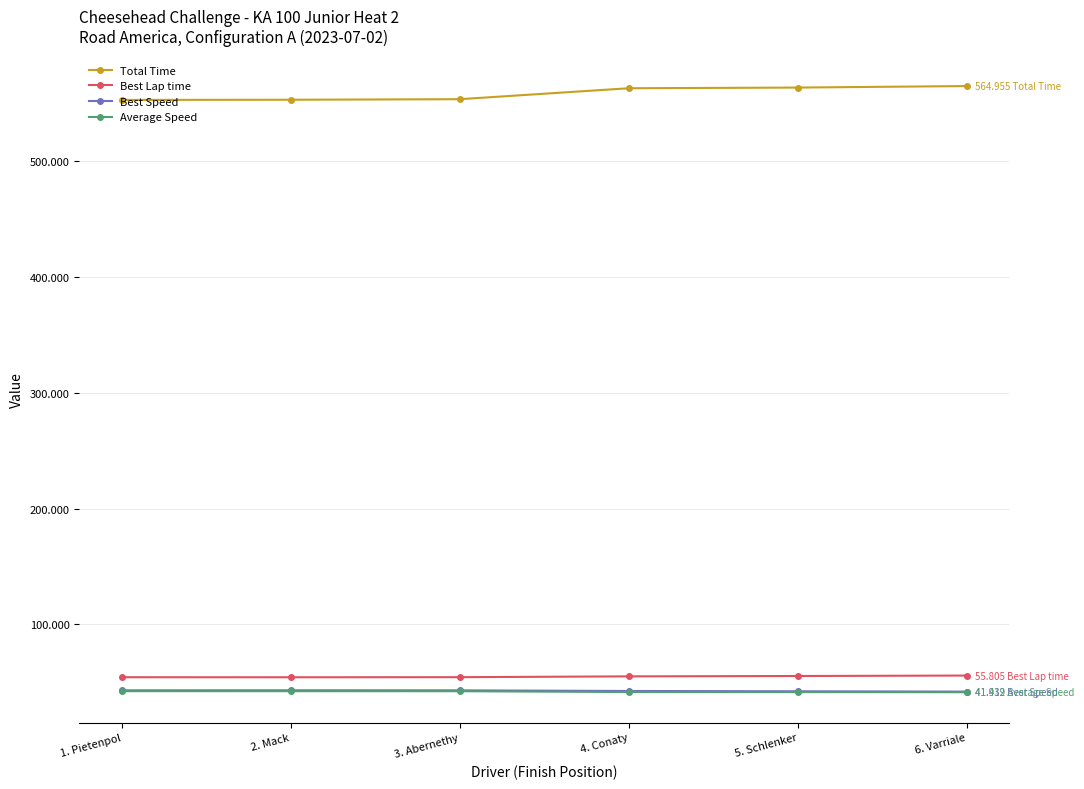

What is the difference between the second highest and second lowest values in the Best Speed series?

0.8